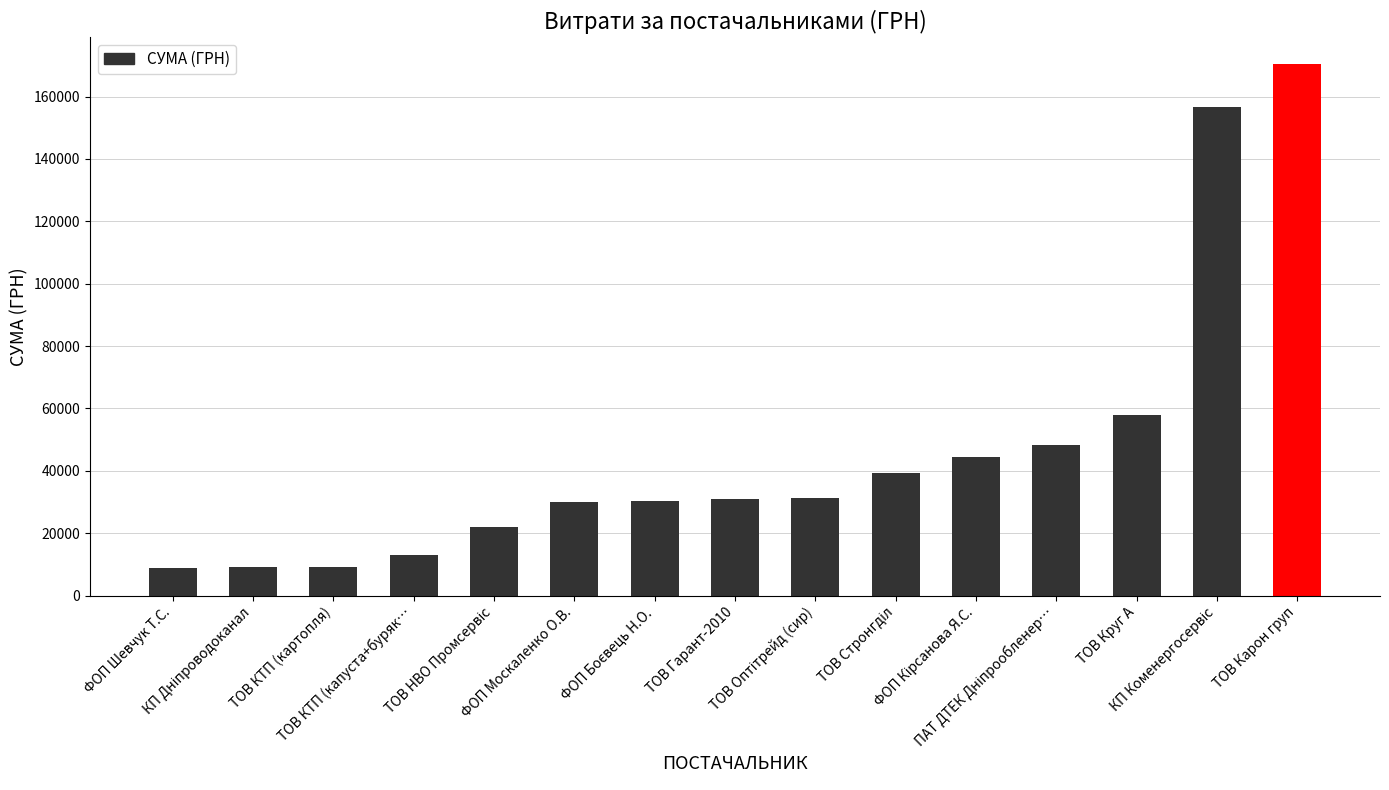

Are the bars horizontal?

No